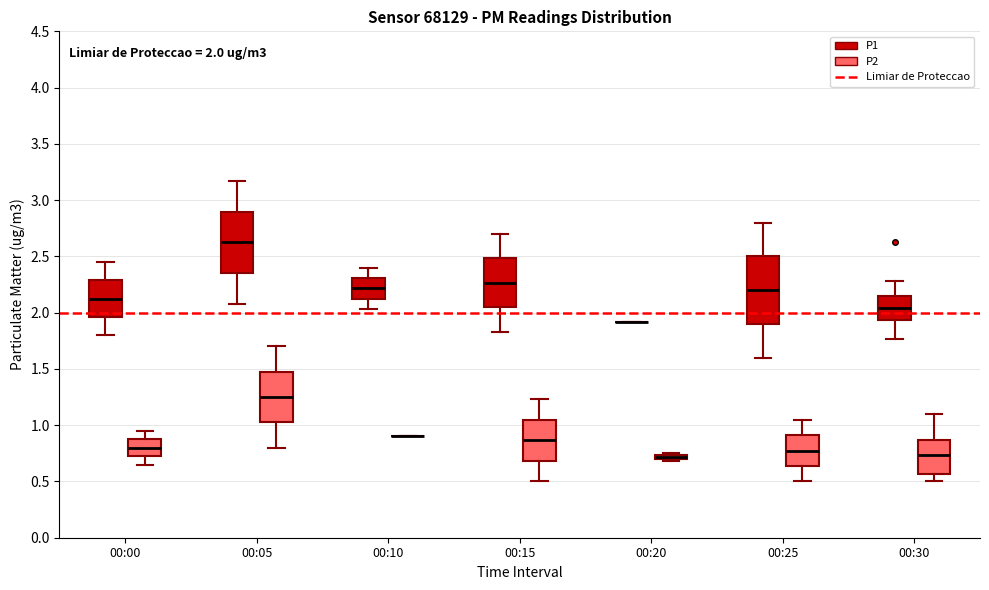

Comparing the boxes themselves (not the whiskers), which one is the tallest?

00:25 (P1)